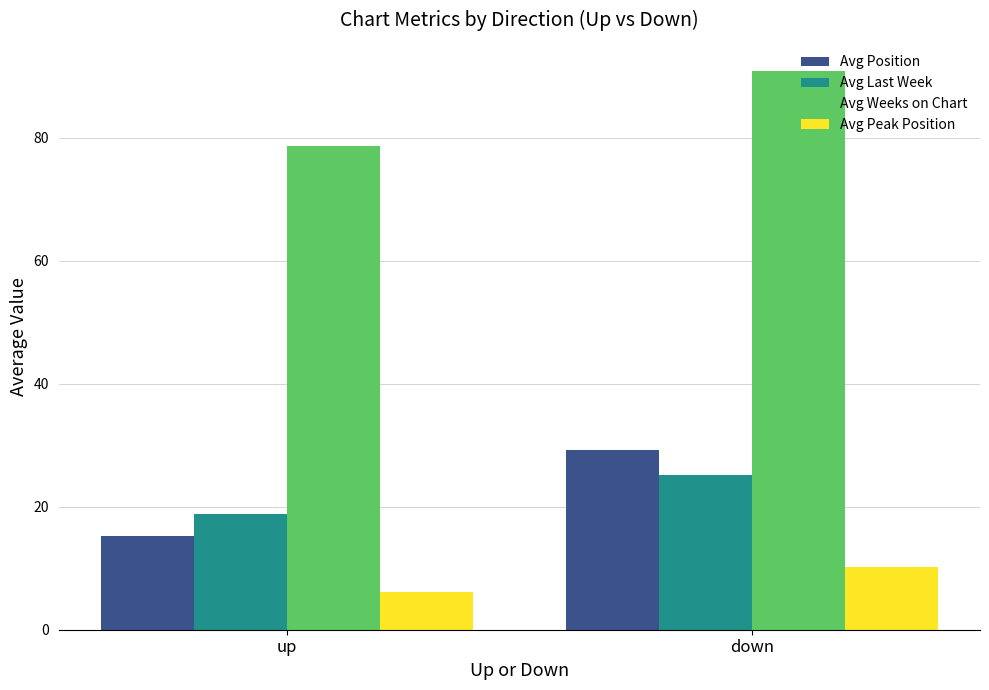

Rank the categories by Avg Position value from highest to lowest.

down, up